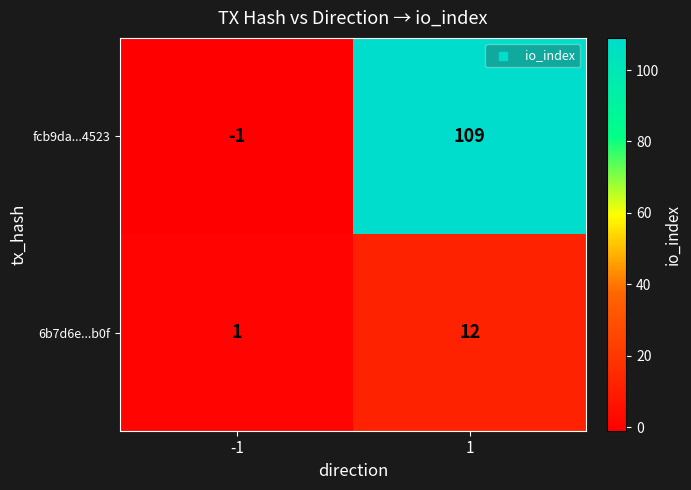

Rank the series at 1 from lowest to highest value.

6b7d6e...b0f, fcb9da...4523